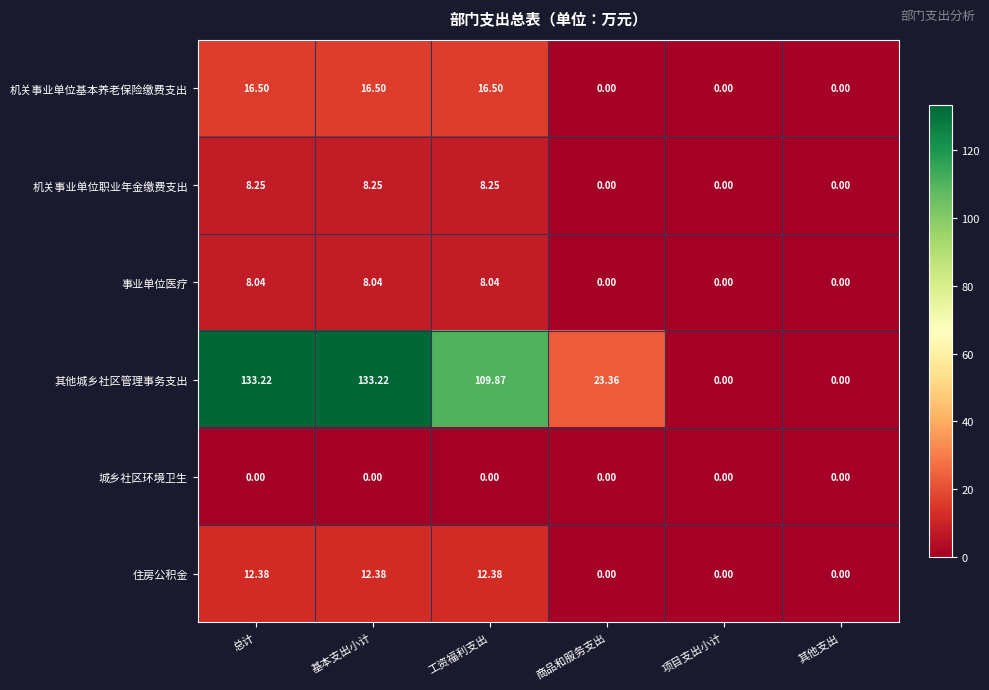

Rank the series by their maximum value, from lowest to highest.

城乡社区环境卫生, 事业单位医疗, 机关事业单位职业年金缴费支出, 住房公积金, 机关事业单位基本养老保险缴费支出, 其他城乡社区管理事务支出